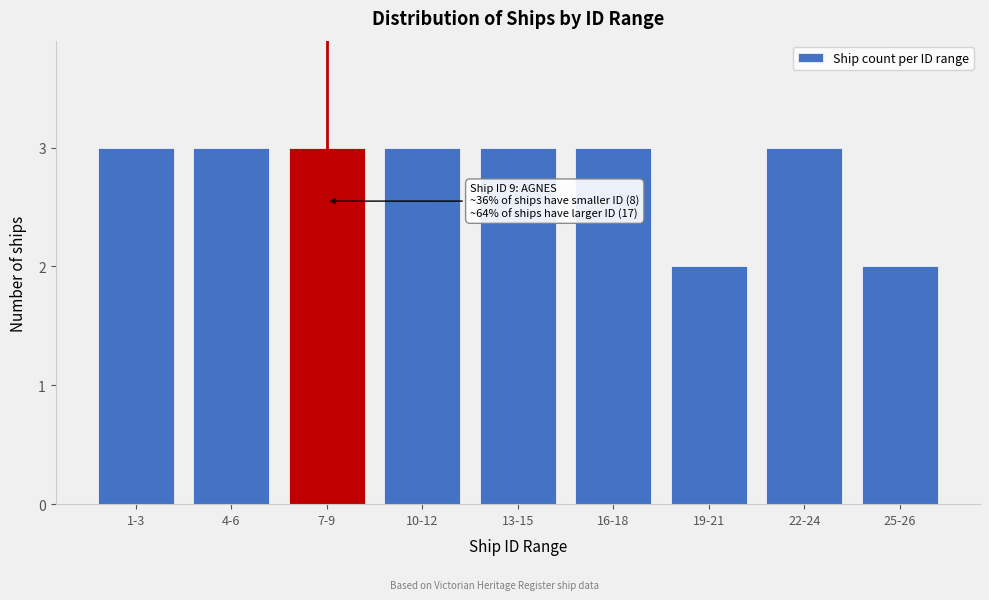

Reading left to right, list all the values displayed in this chart.

1-3=3	4-6=3	7-9=3	10-12=3	13-15=3	16-18=3	19-21=2	22-24=3	25-26=2